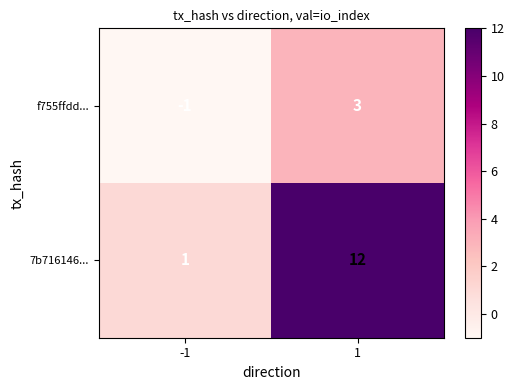

The value of f755ffdd... at -1 is 0. True or false?

False